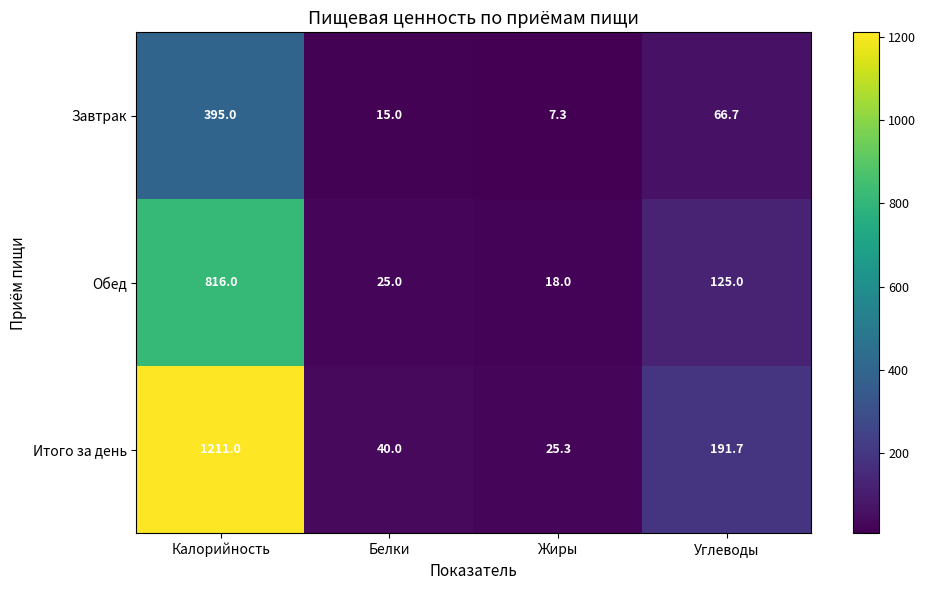

Reading left to right, list all the values displayed in this chart.

Завтрак: Калорийность=395.0	Белки=15.0	Жиры=7.3	Углеводы=66.7
Обед: Калорийность=816.0	Белки=25.0	Жиры=18.0	Углеводы=125.0
Итого за день: Калорийность=1211.0	Белки=40.0	Жиры=25.3	Углеводы=191.7